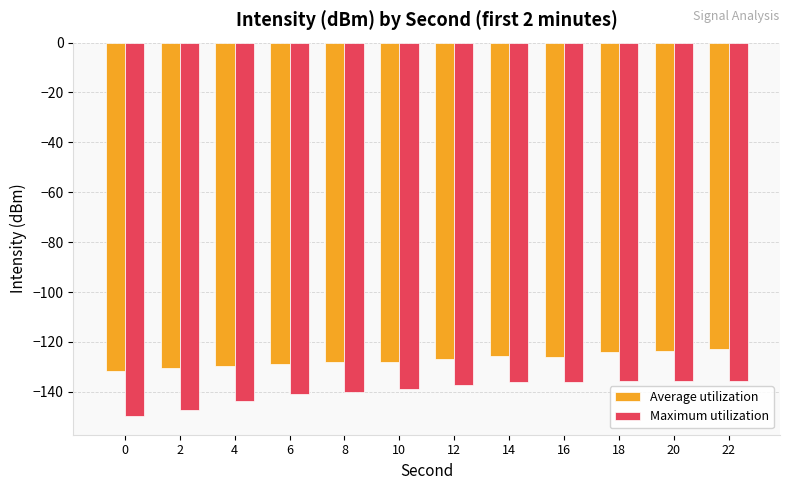

What is the value of the Maximum utilization bar at the 10th from the left?

-135.5